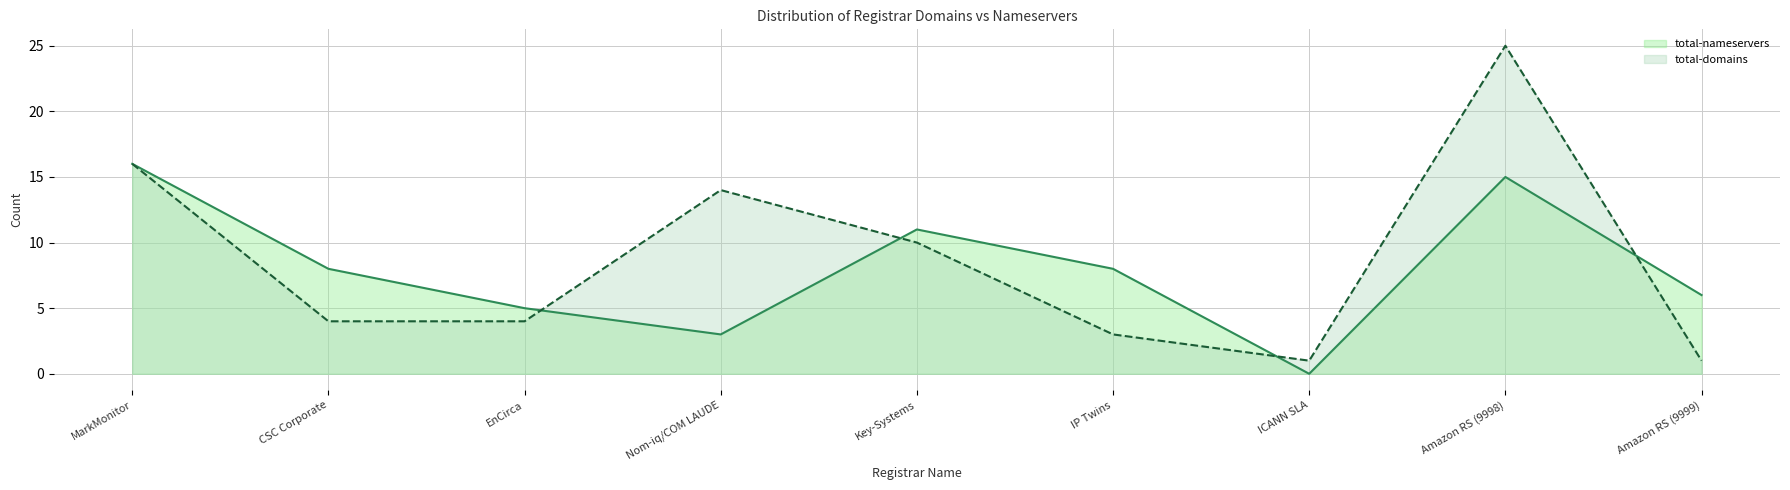

Rank the series at CSC Corporate from lowest to highest value.

total-domains, total-nameservers